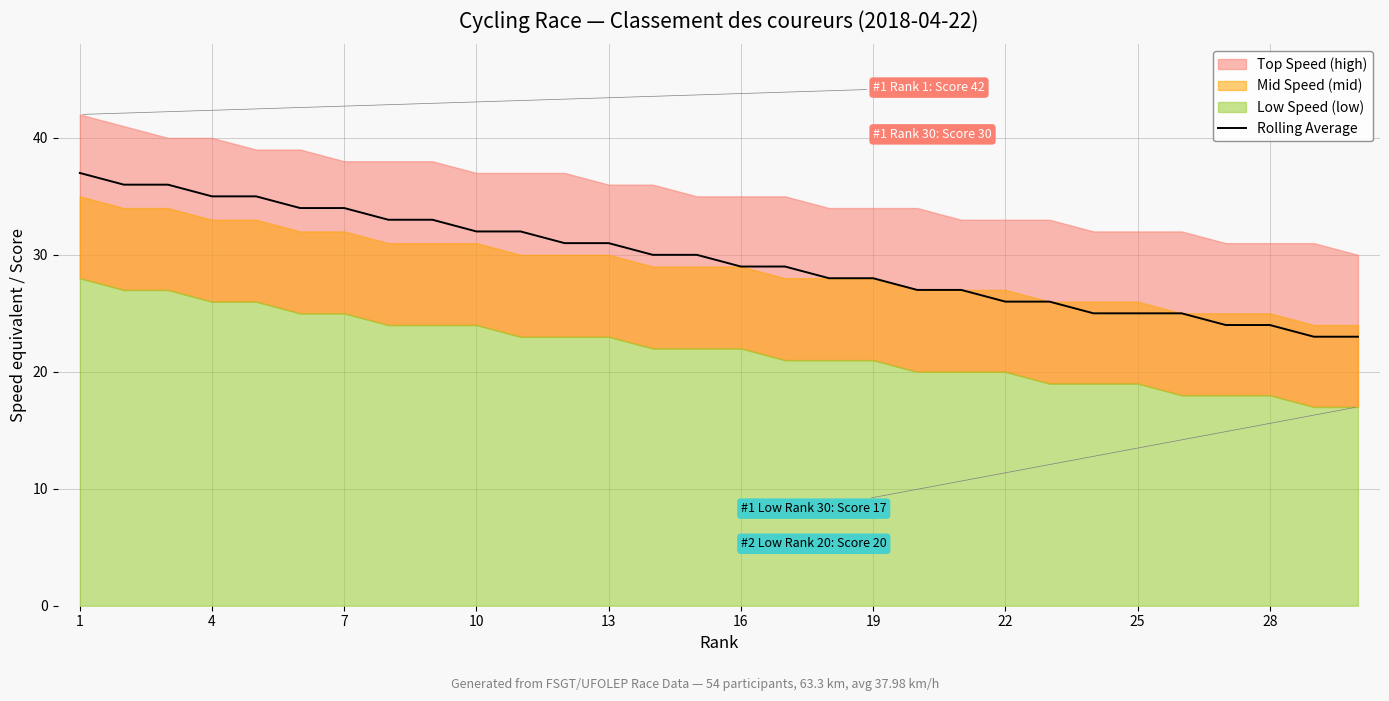

What is the sum of all values?

888